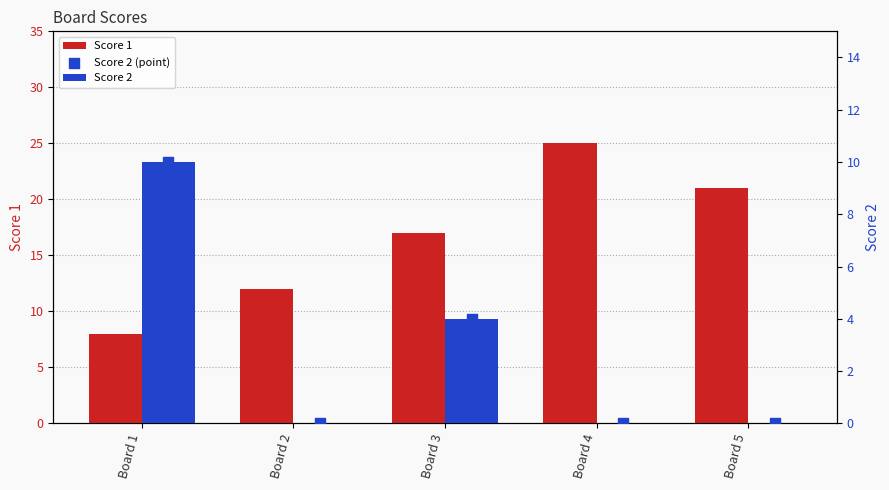

Is the value of Score 2 (point) at Board 1 greater than the value of Score 1 at Board 1?

Yes